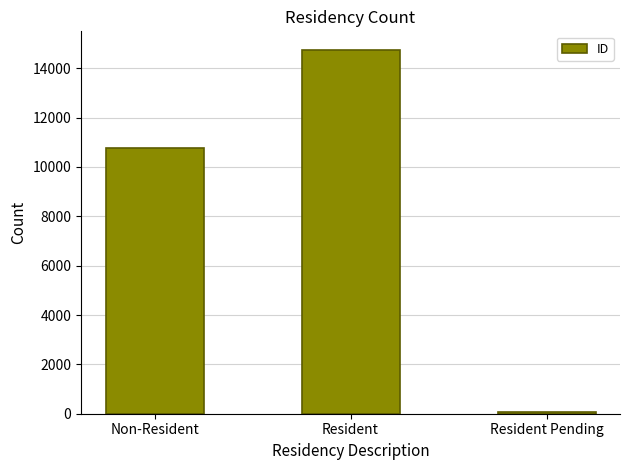

The chart shows a value of 57 at Resident Pending. True or false?

True